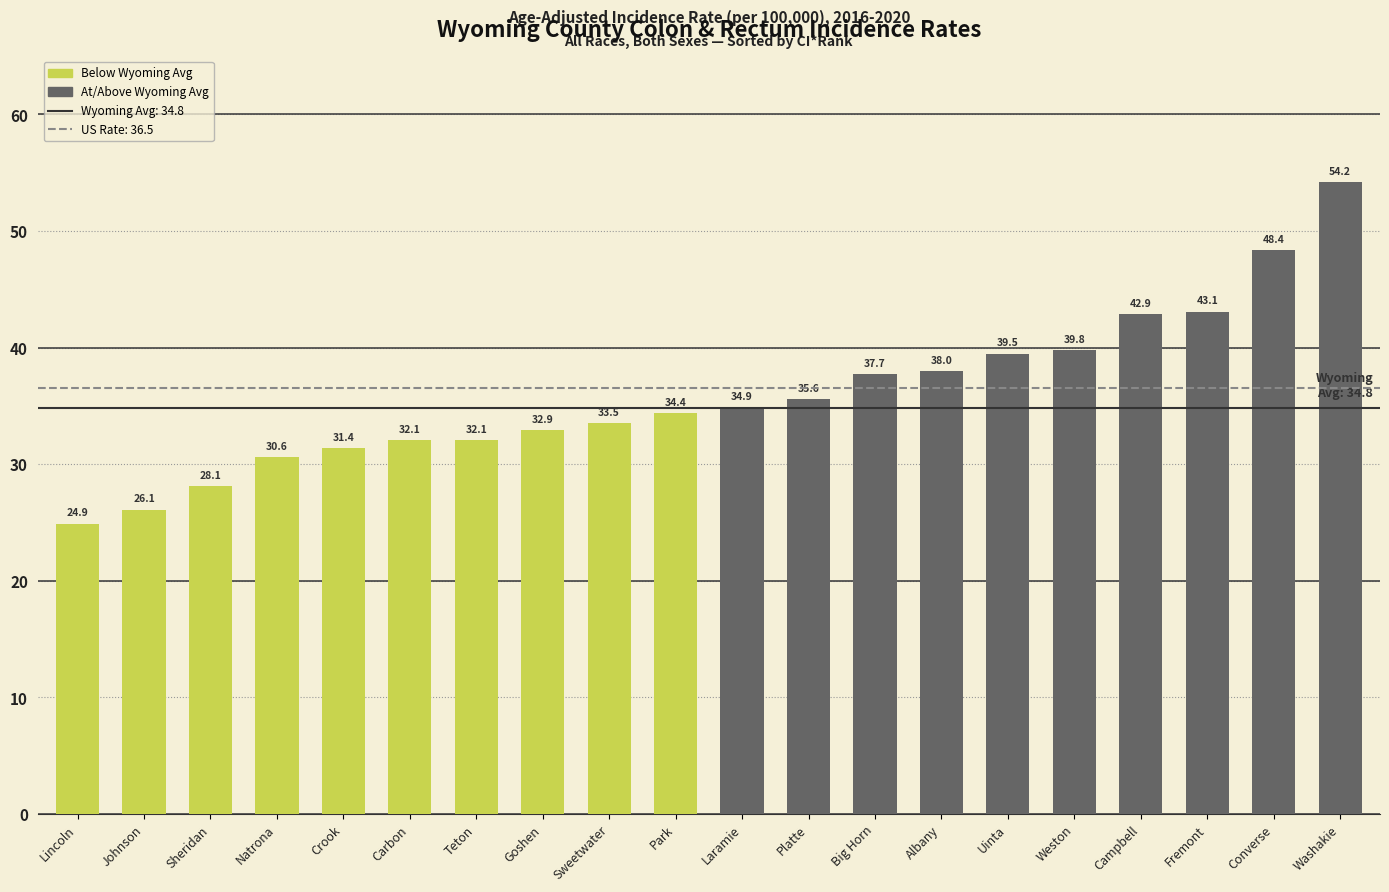

What is the label of the 2nd bar from the left?

Johnson